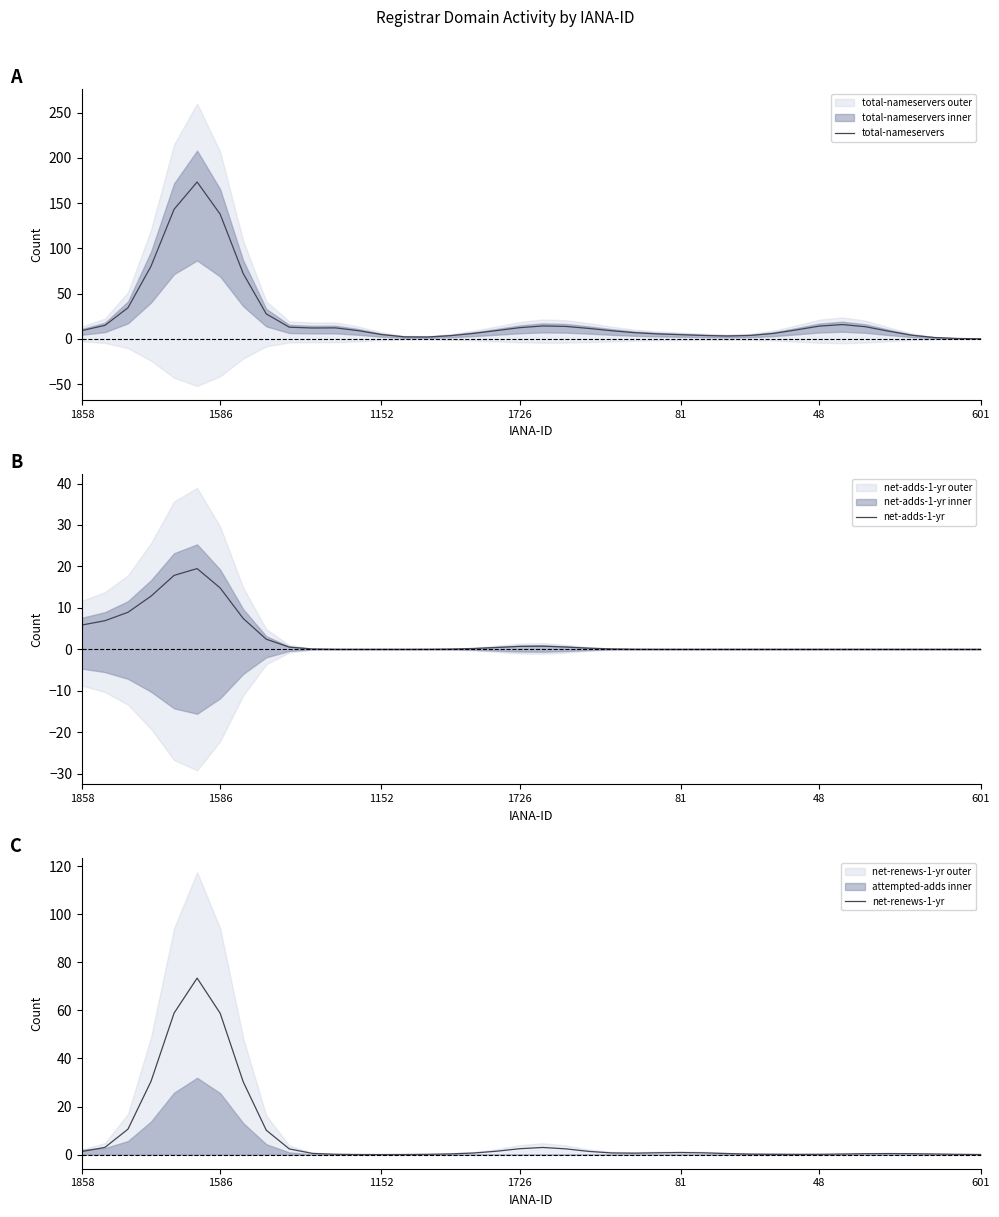

What is the value of the net-renews-1-yr point at the 37th from the left?

0.4